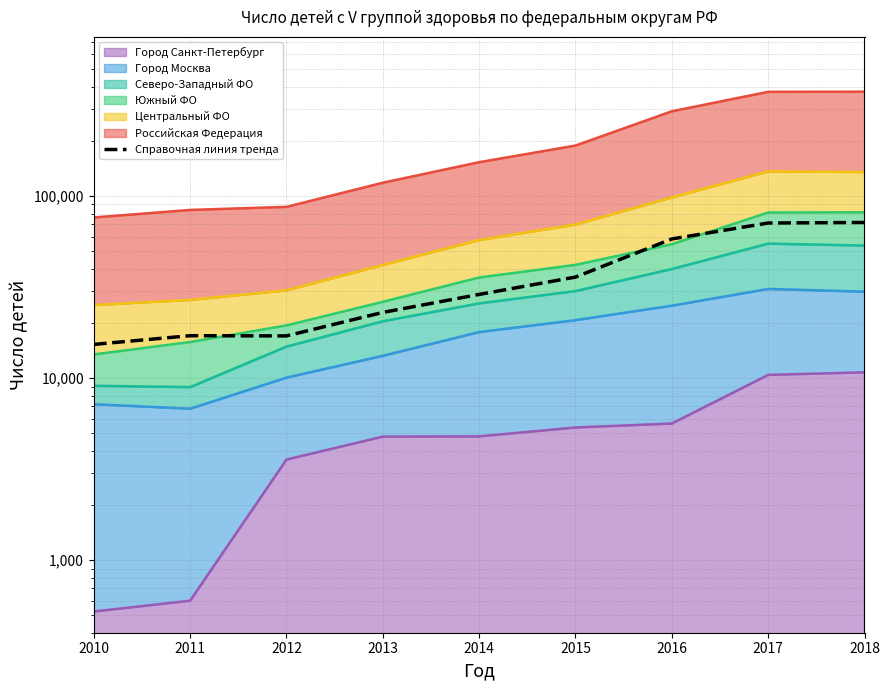

Which label corresponds to the smallest value in the chart?

2010